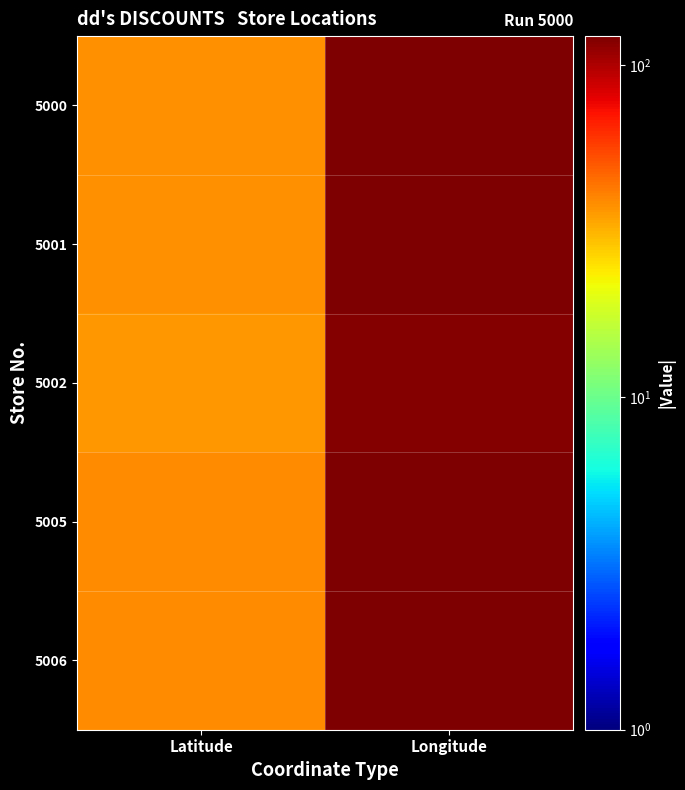

What is the total value across all series at Longitude?

607.0